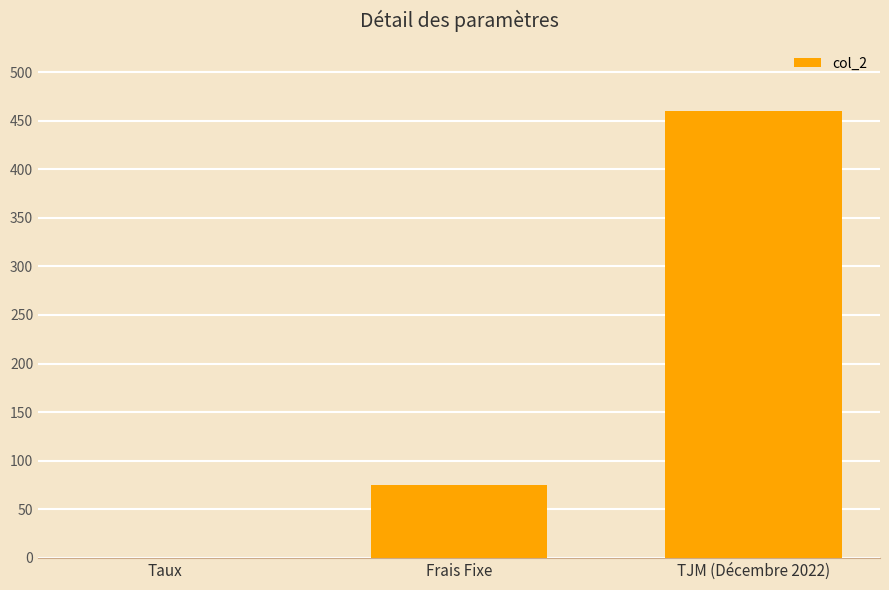

Which category has the highest value across all series?

TJM (Décembre 2022)